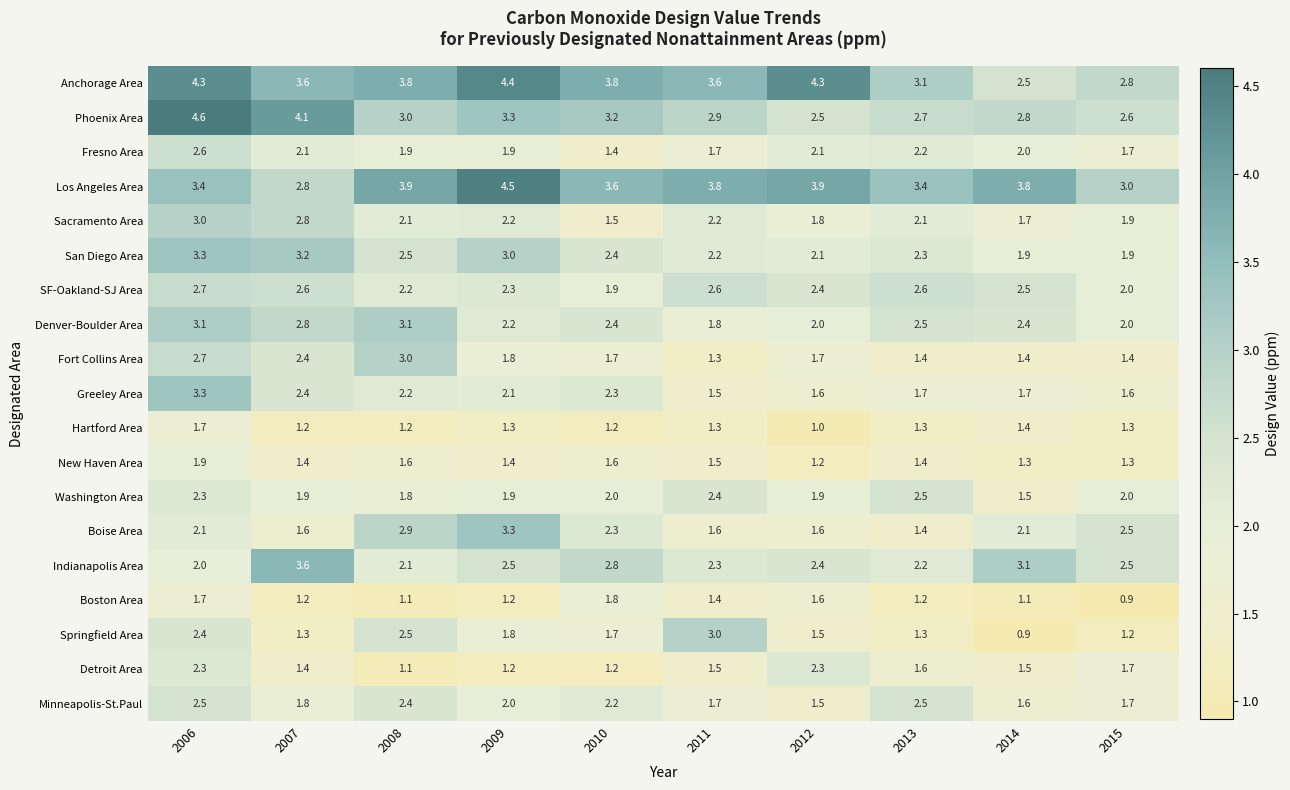

Is the value of Denver-Boulder Area at 2011 greater than the value of Boise Area at 2014?

No